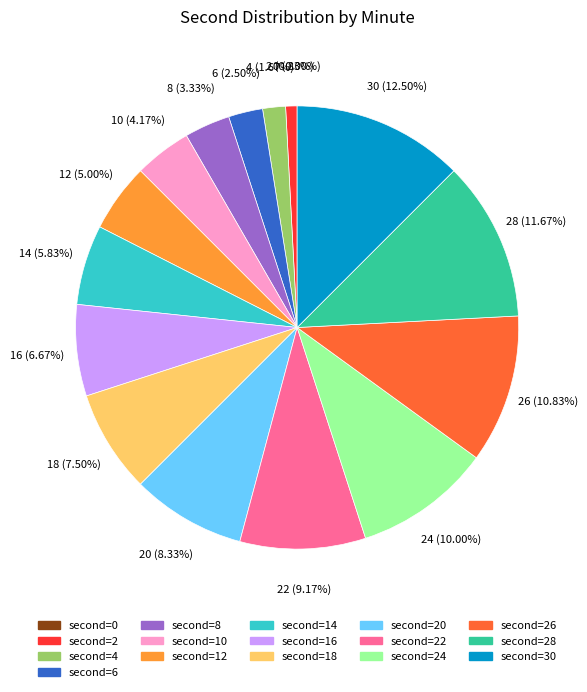

What is the ratio of the value at 14 to the value at 8?

1.8